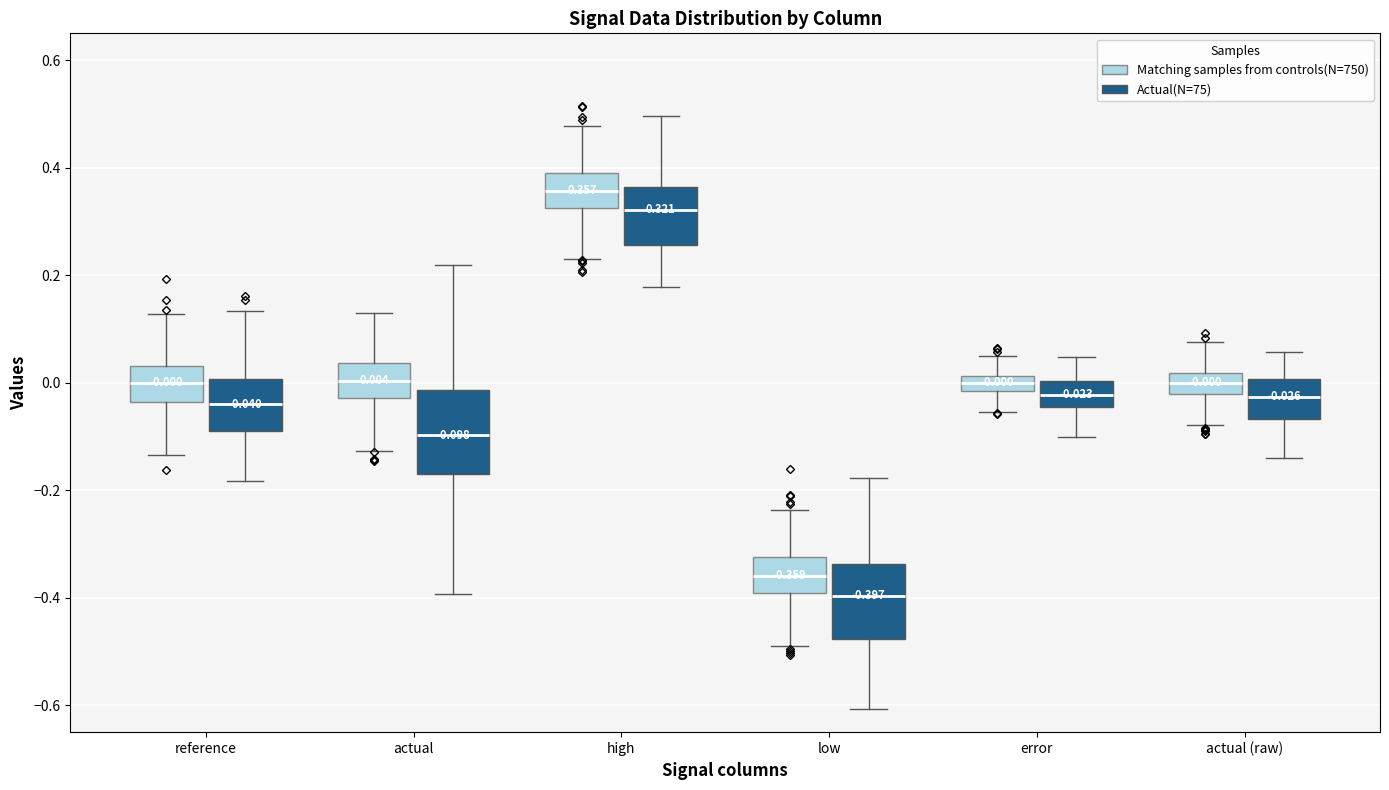

Which box has the highest median line?

high (Matching samples from controls(N=750))